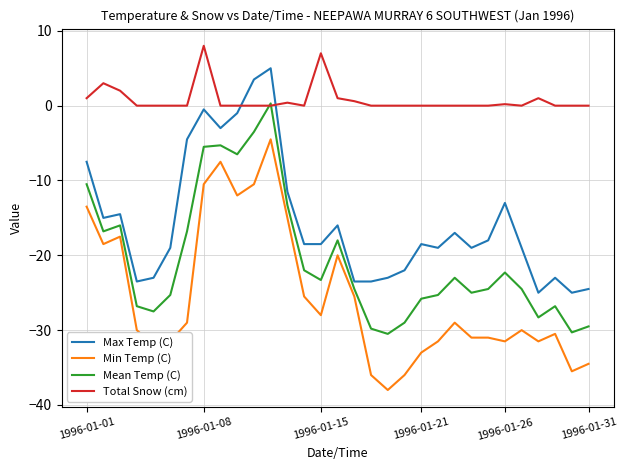

Which series has the widest spread of values?

Min Temp (C)